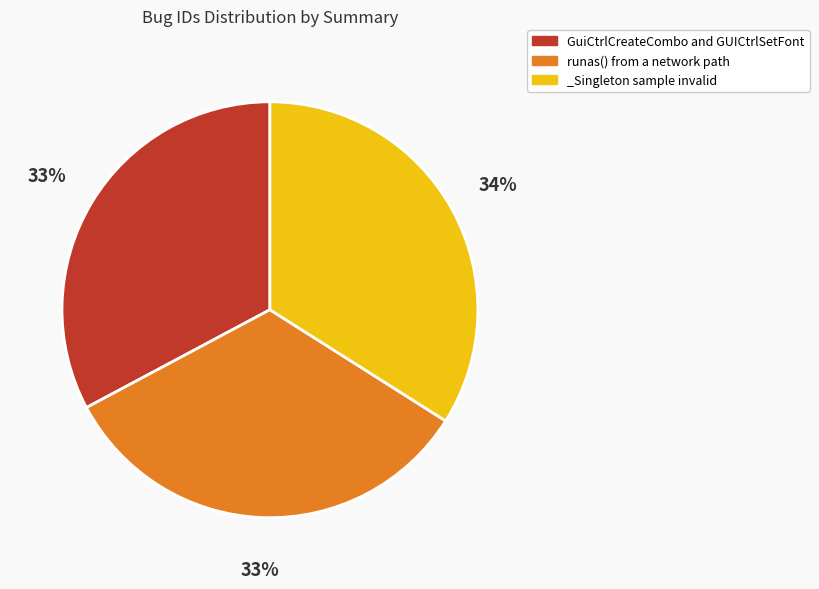

Does runas() from a network path represent more than half of the total?

No